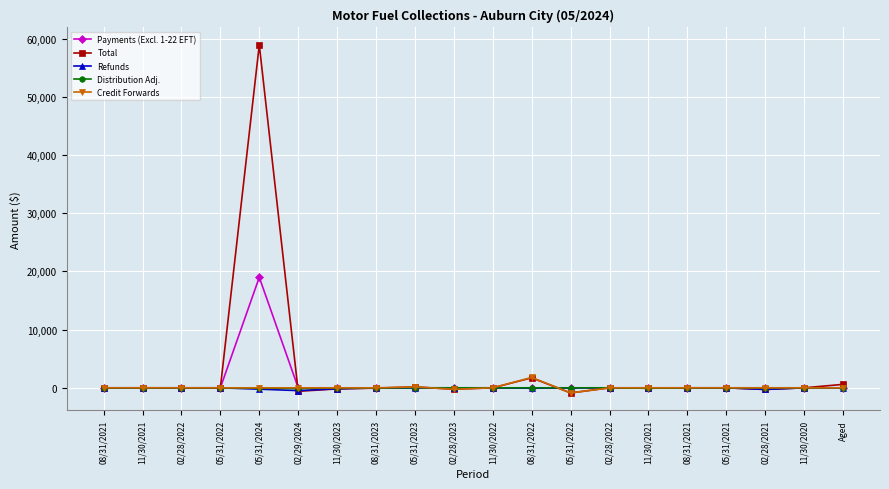

Is this an area chart (filled region under the line)?

No